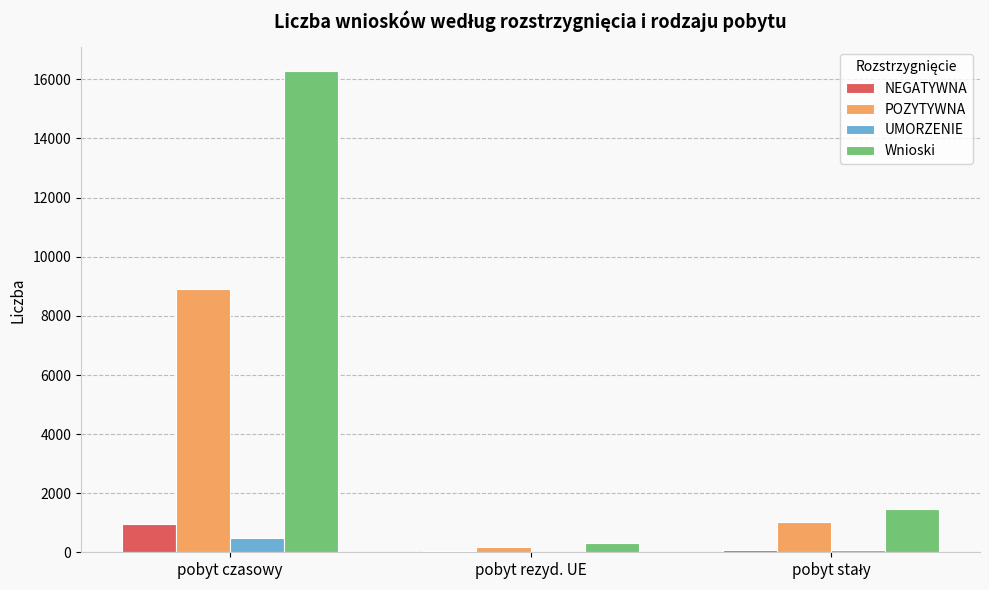

What is the highest value of the UMORZENIE series?

503